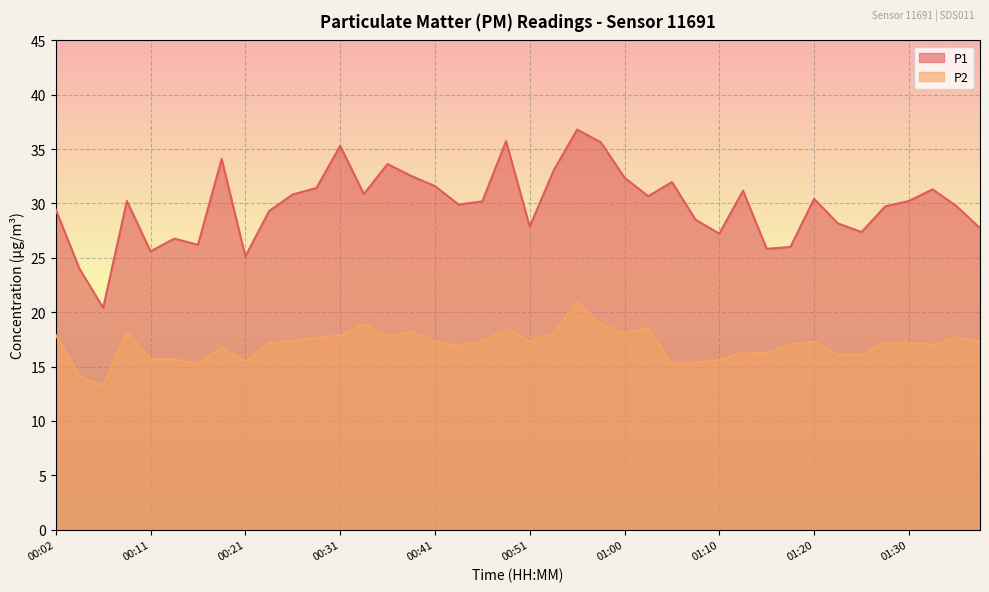

Does the chart display data point markers on the line(s)?

No